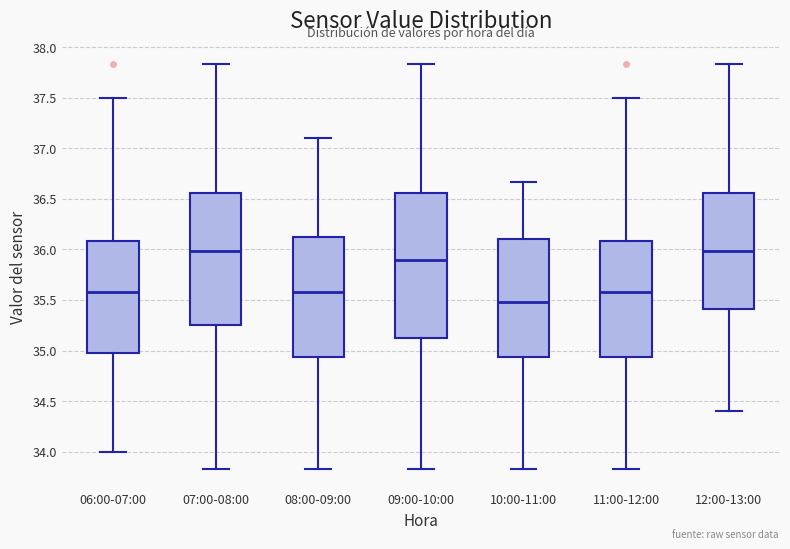

Where does the upper whisker of the box for 07:00-08:00 end on the y-axis? The values are not printed on the chart, so give them approximately, as read against the axis.

37.85